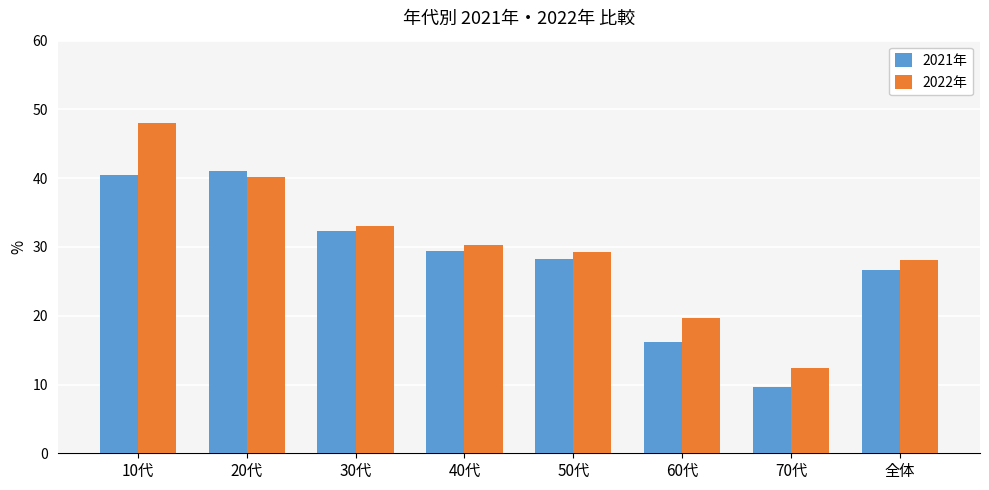

True or false: 2021年 has a value of 66.1 at 10代.

False